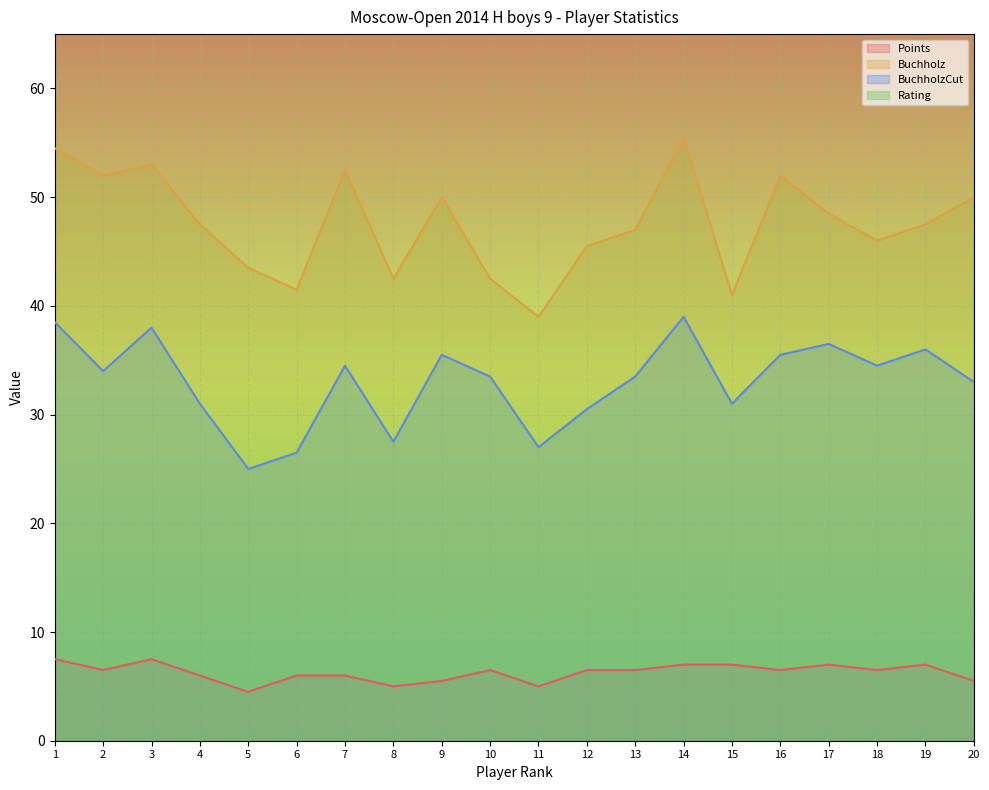

What is the total value across all series at 13?

887.0